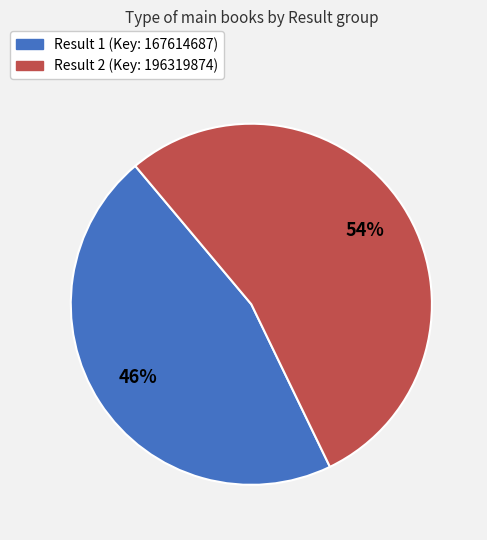

Is there any slice that represents more than half of the pie?

Yes